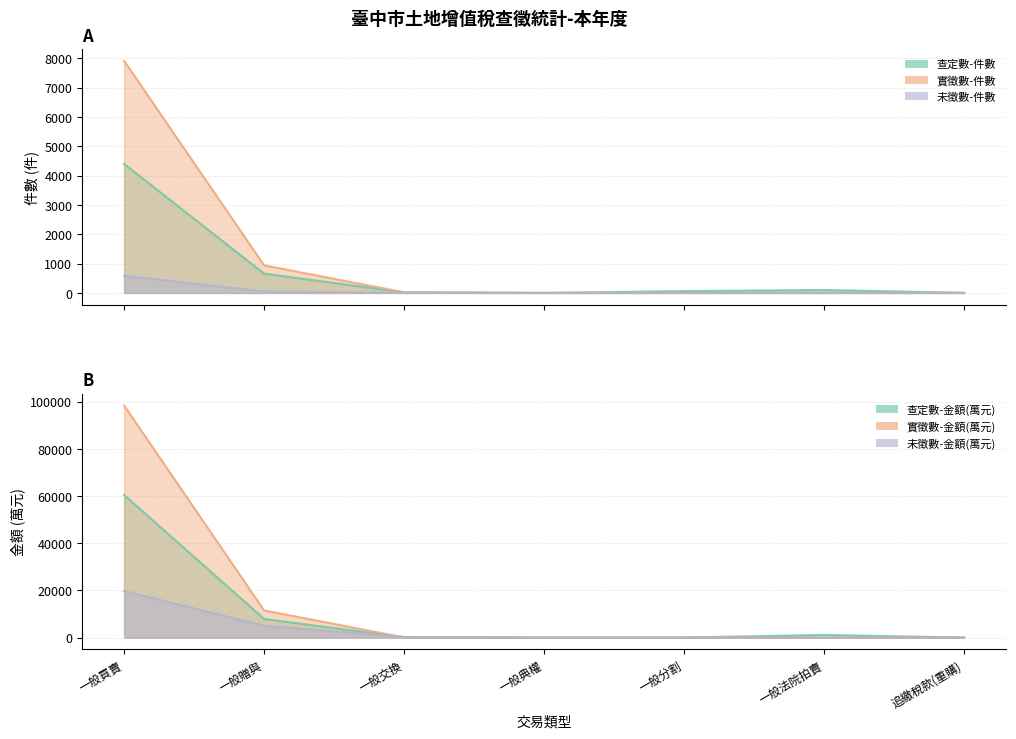

Rank the series by their average value, from highest to lowest.

實徵數-件數, 查定數-件數, 未徵數-件數